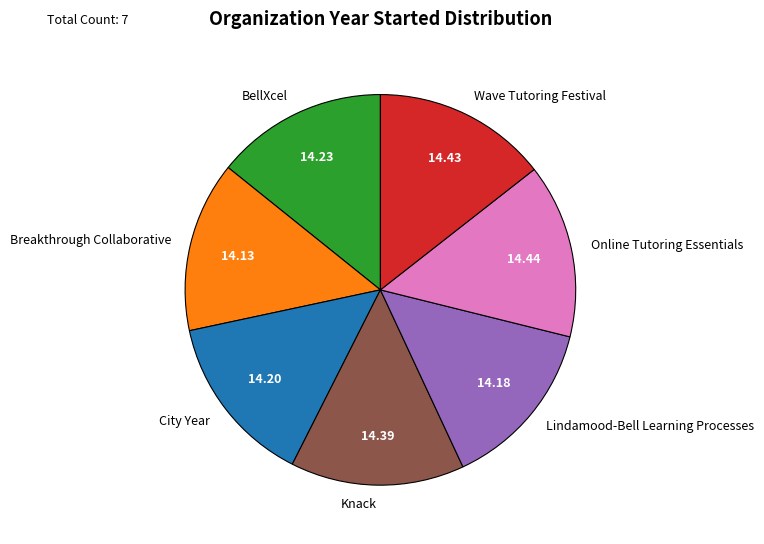

What is the ratio of the value at Wave Tutoring Festival to the value at Lindamood-Bell Learning Processes?

1.0